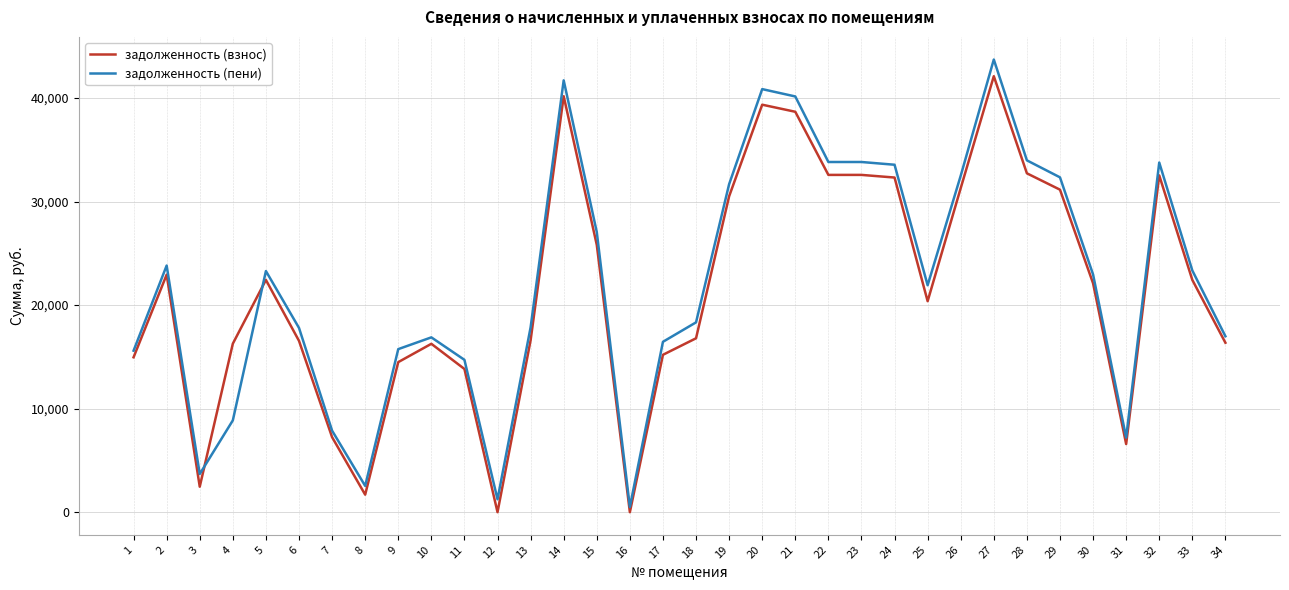

Which series changed the most between 9 and 32?

задолженность (взнос)